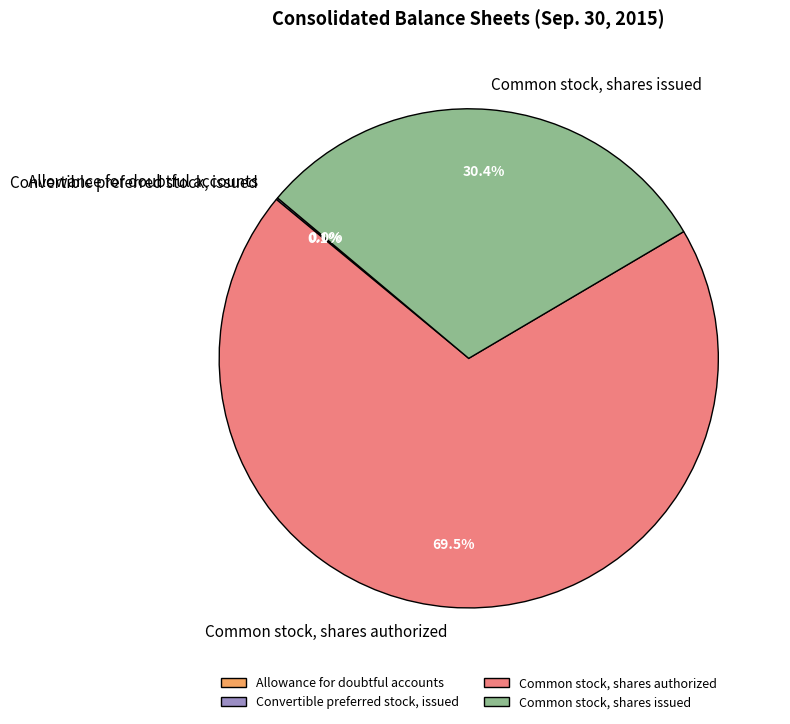

Is there any slice that represents more than half of the pie?

Yes